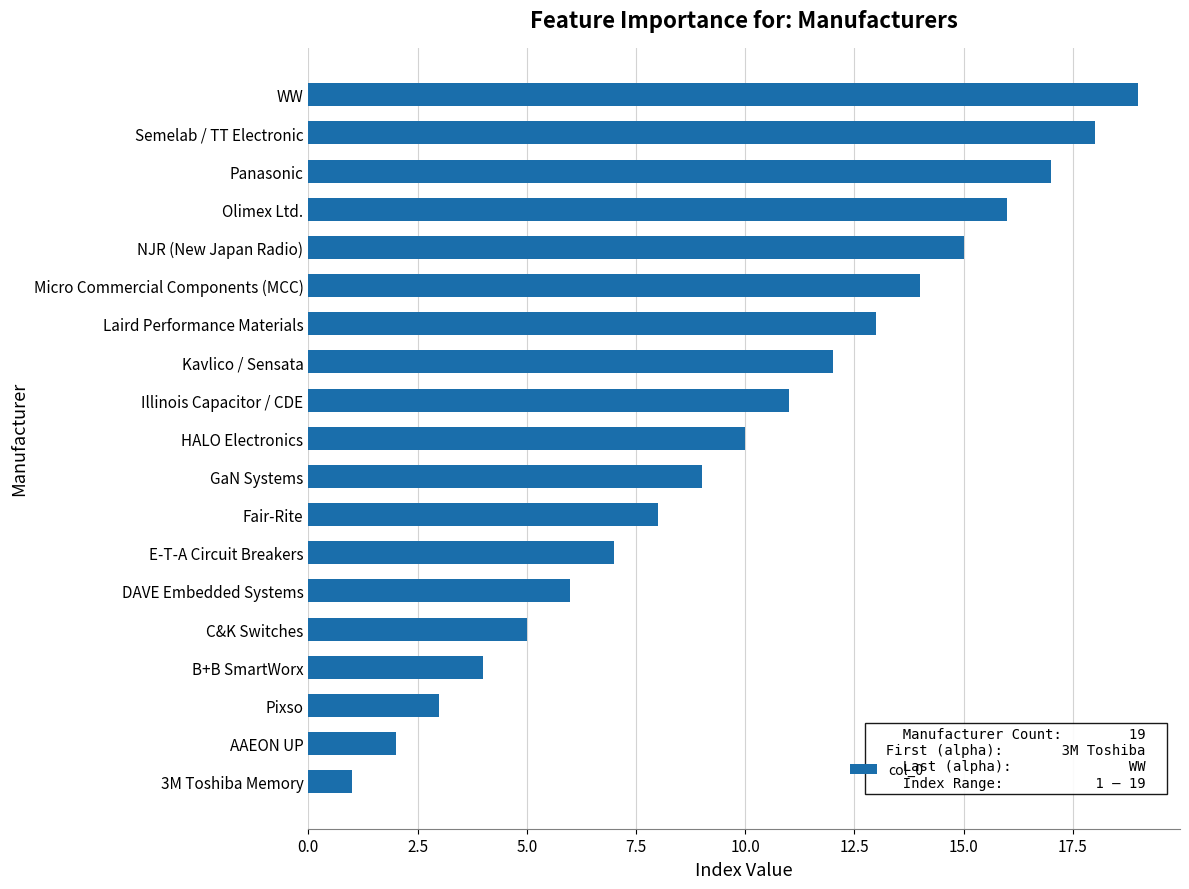

Are the bars grouped side by side (vs. stacked)?

No